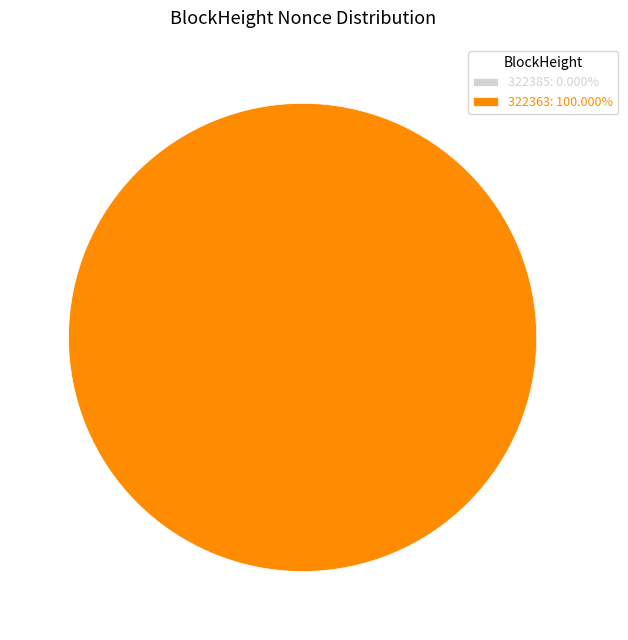

How much of the chart is everything except 322385?

100.0%